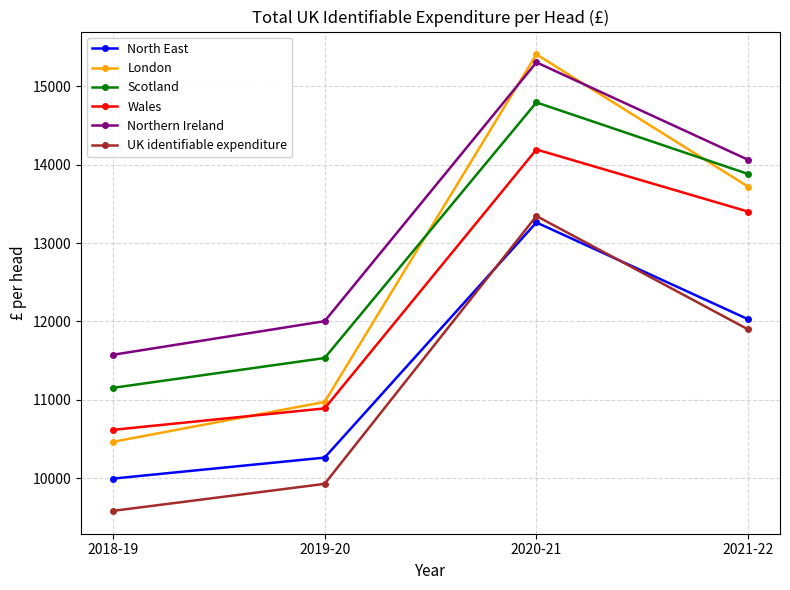

What is the greatest value displayed?

15408